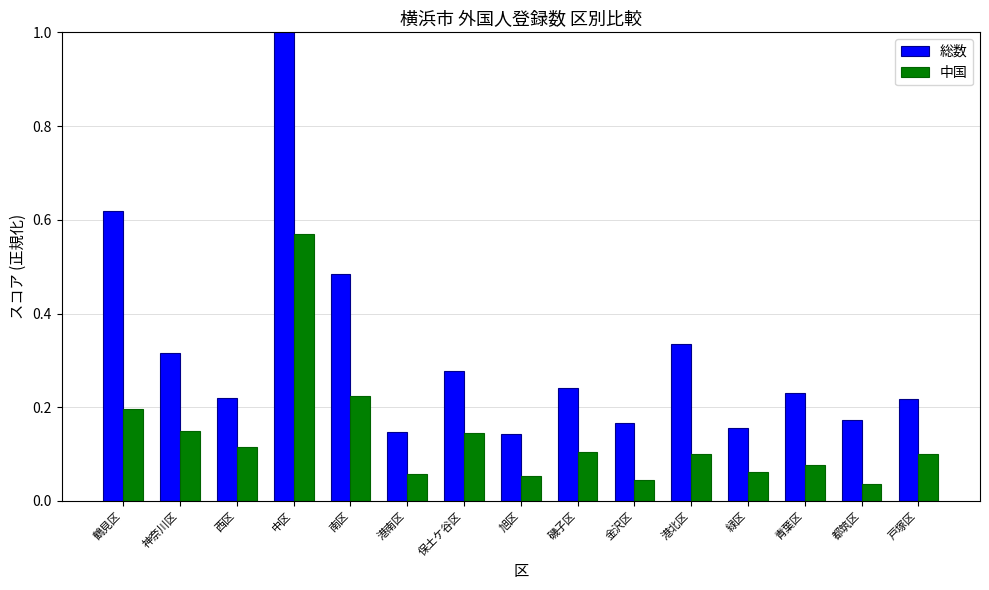

Which series has the largest range (max minus min)?

総数